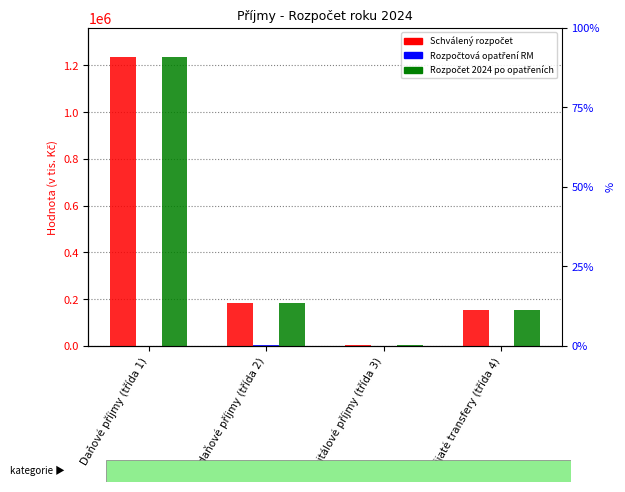

The value of Rozpočtová opatření RM at Přijaté transfery (třída 4) is 517.0. True or false?

True